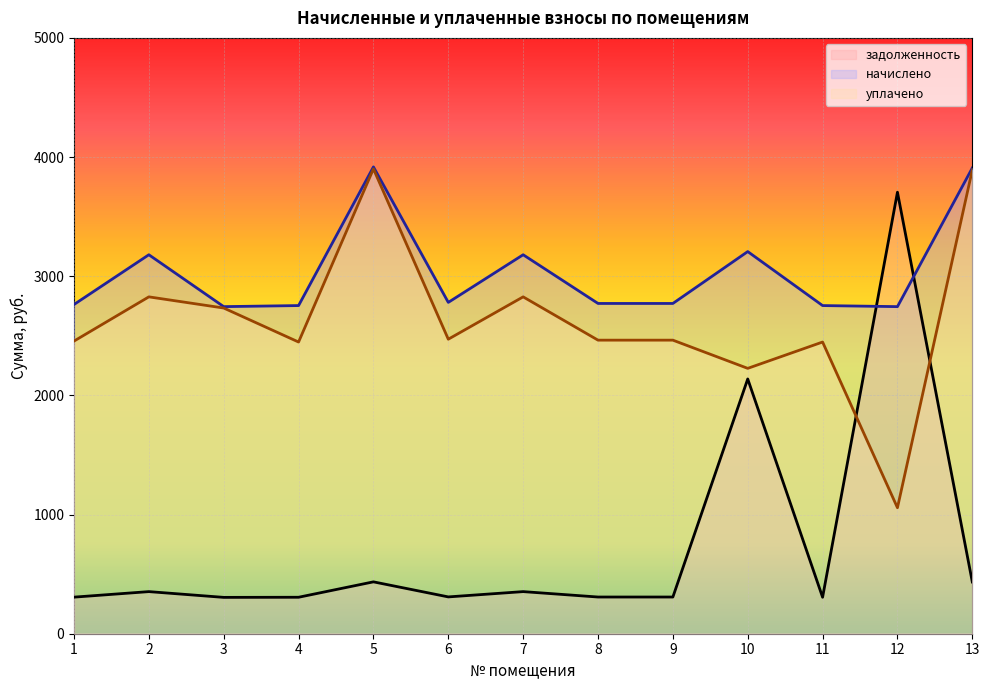

At which category does уплачено reach its first local valley?

4